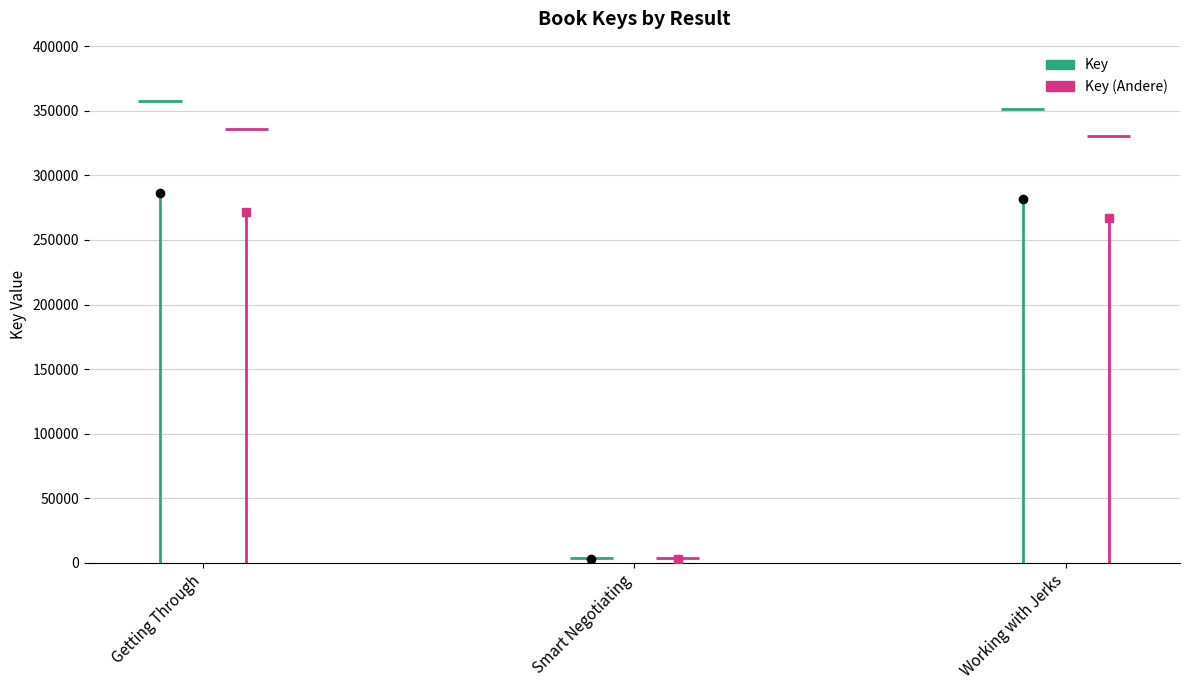

Rank the categories by value from lowest to highest.

Smart Negotiating, Working with Jerks, Getting Through